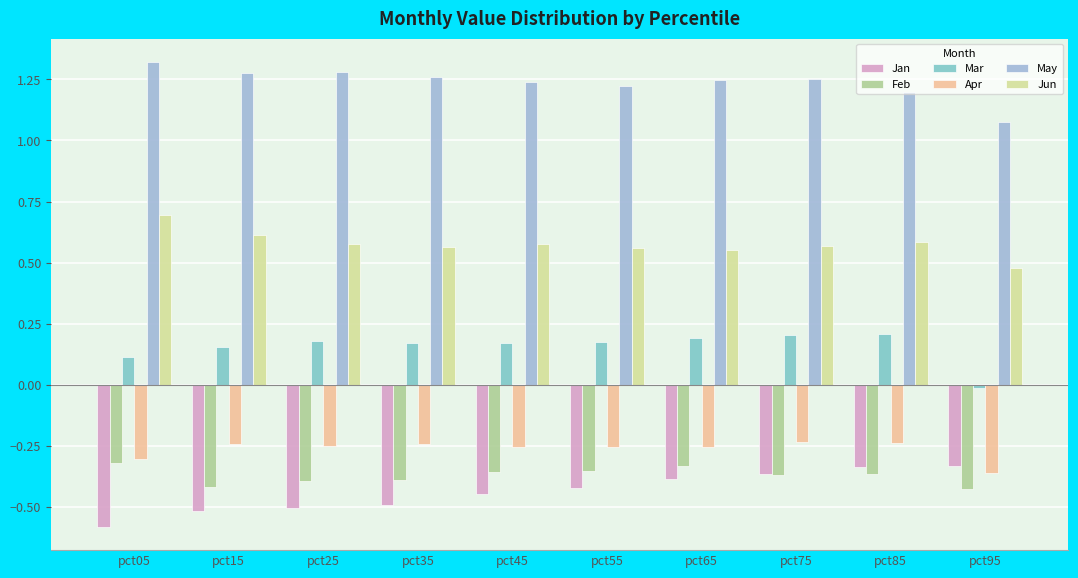

What is the maximum value for Jun?

0.7